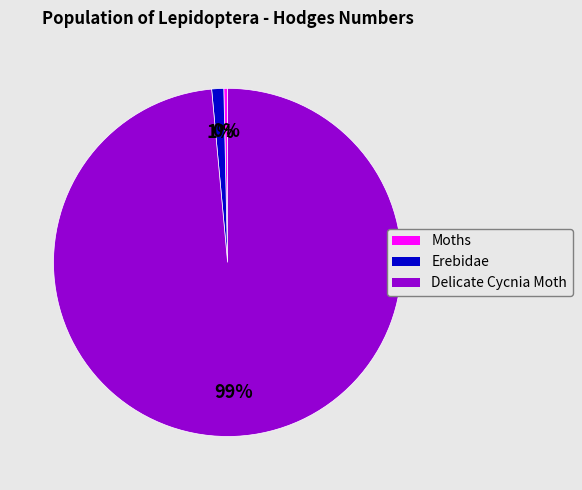

Which category has the biggest portion of the pie?

Delicate Cycnia Moth